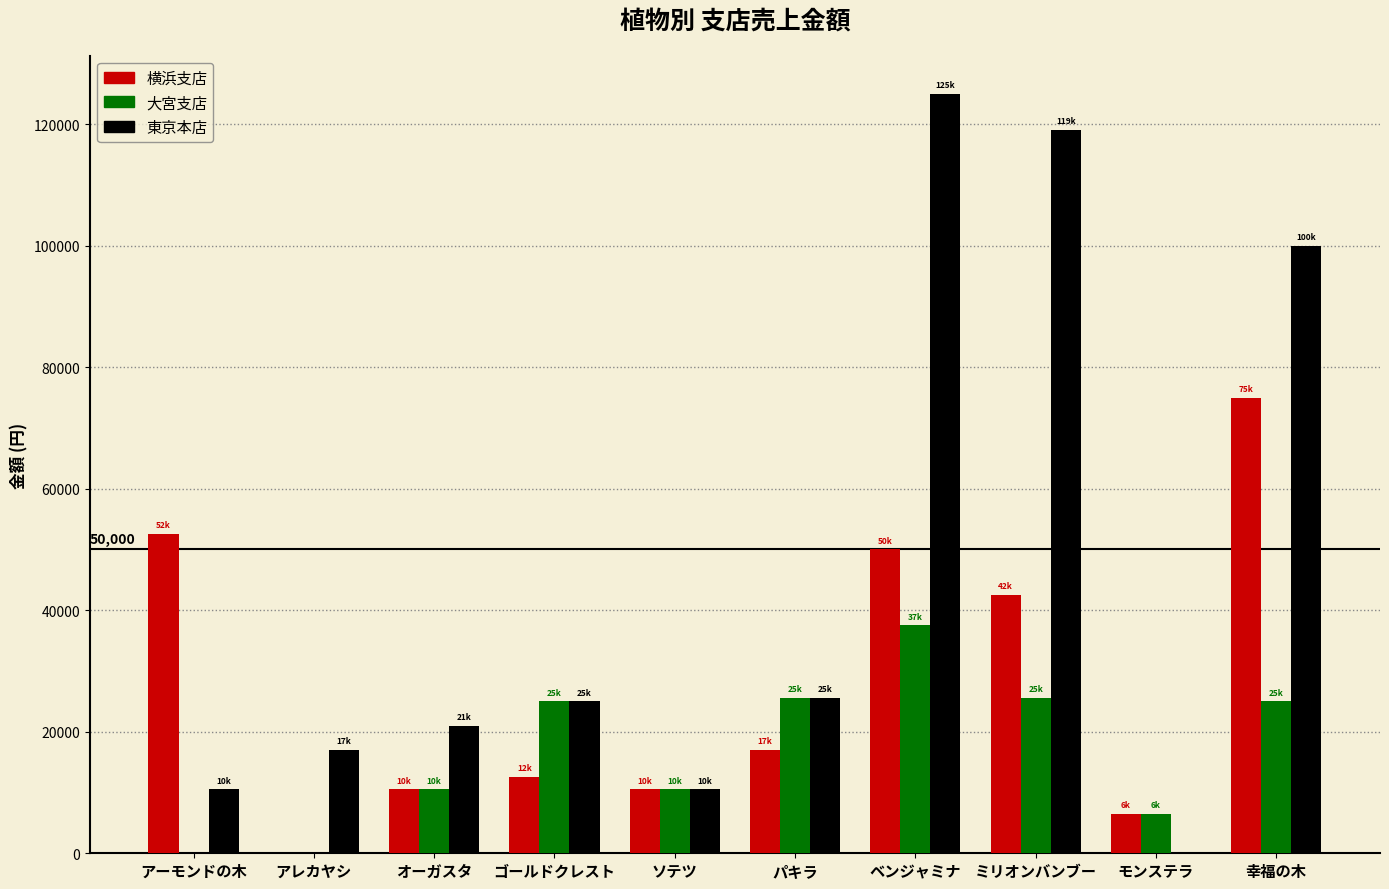

What is the total value across all series at 幸福の木?

200000